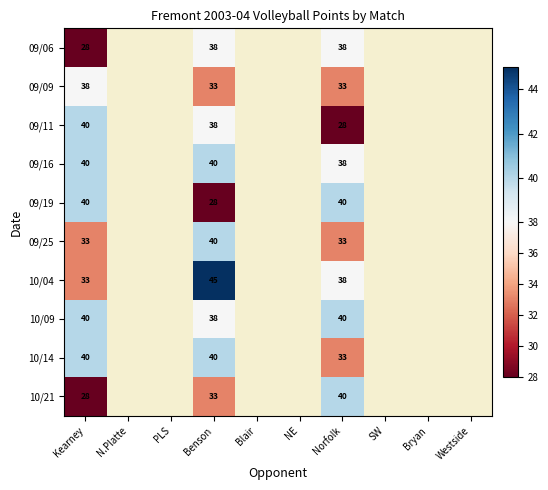

Is it true that 10/21 equals 14 at Kearney?

False